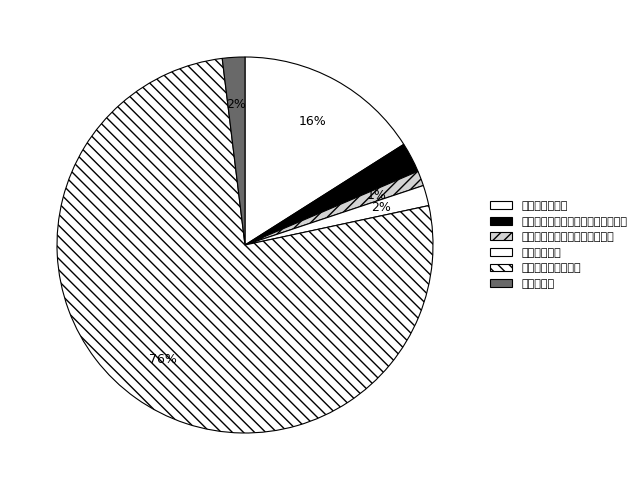

Which category has the biggest portion of the pie?

其他资源勘探业支出